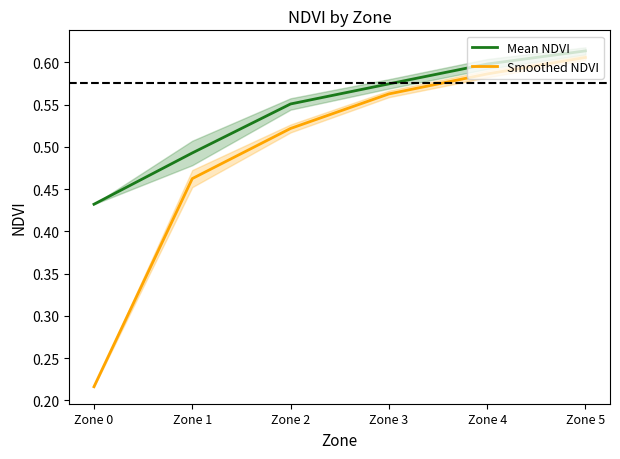

True or false: Smoothed NDVI and Mean NDVI intersect in this chart.

False